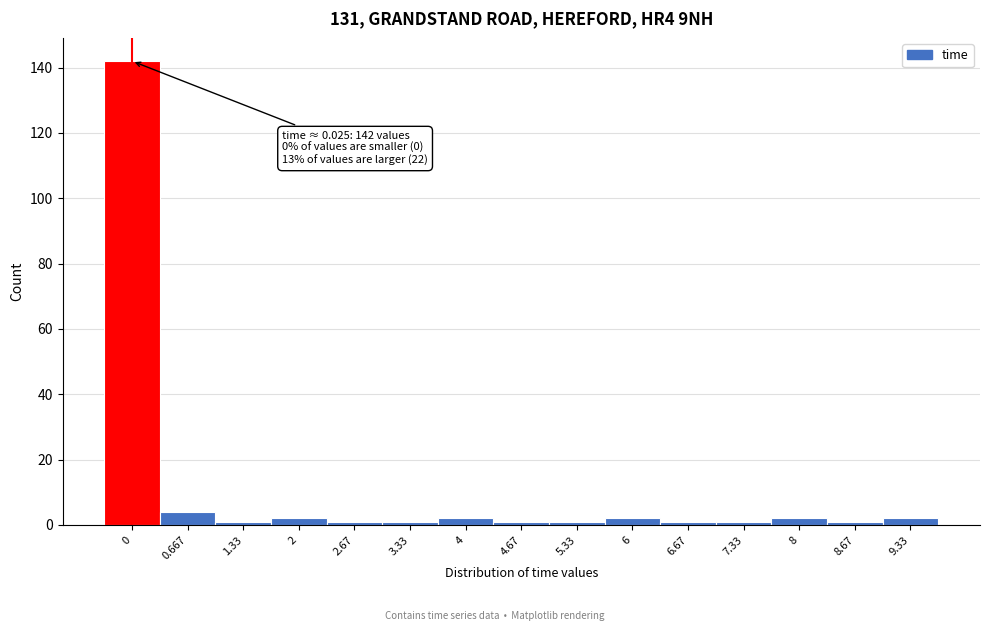

Reading right to left, list all the values displayed in this chart.

9.33=2	8.67=1	8=2	7.33=1	6.67=1	6=2	5.33=1	4.67=1	4=2	3.33=1	2.67=1	2=2	1.33=1	0.667=4	0=142